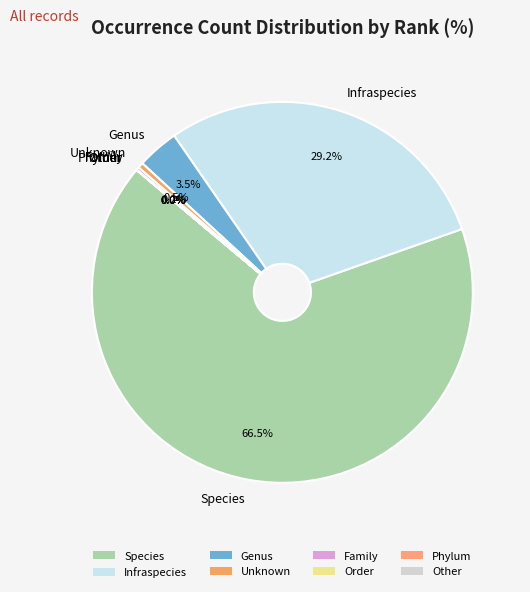

What percentage is NOT represented by Genus?

96.5%